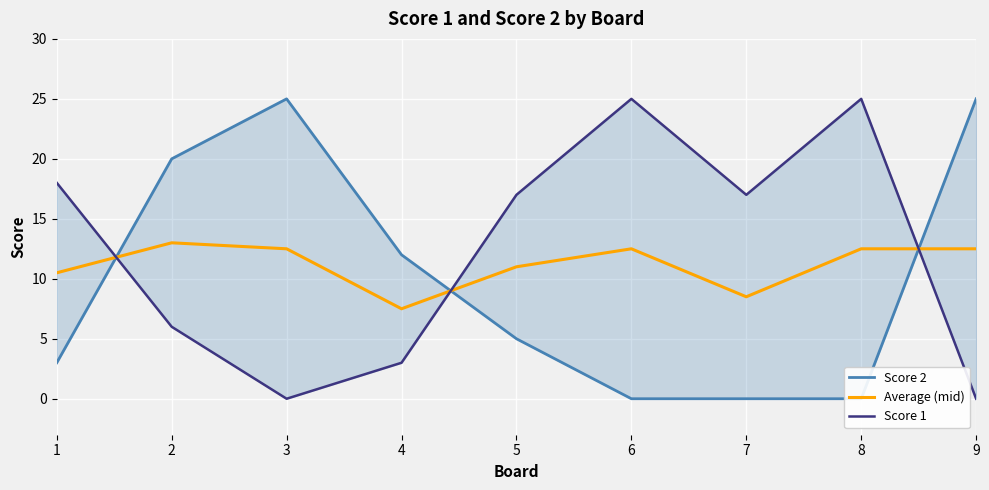

True or false: Score 1 has more than 2 interior local peaks.

False